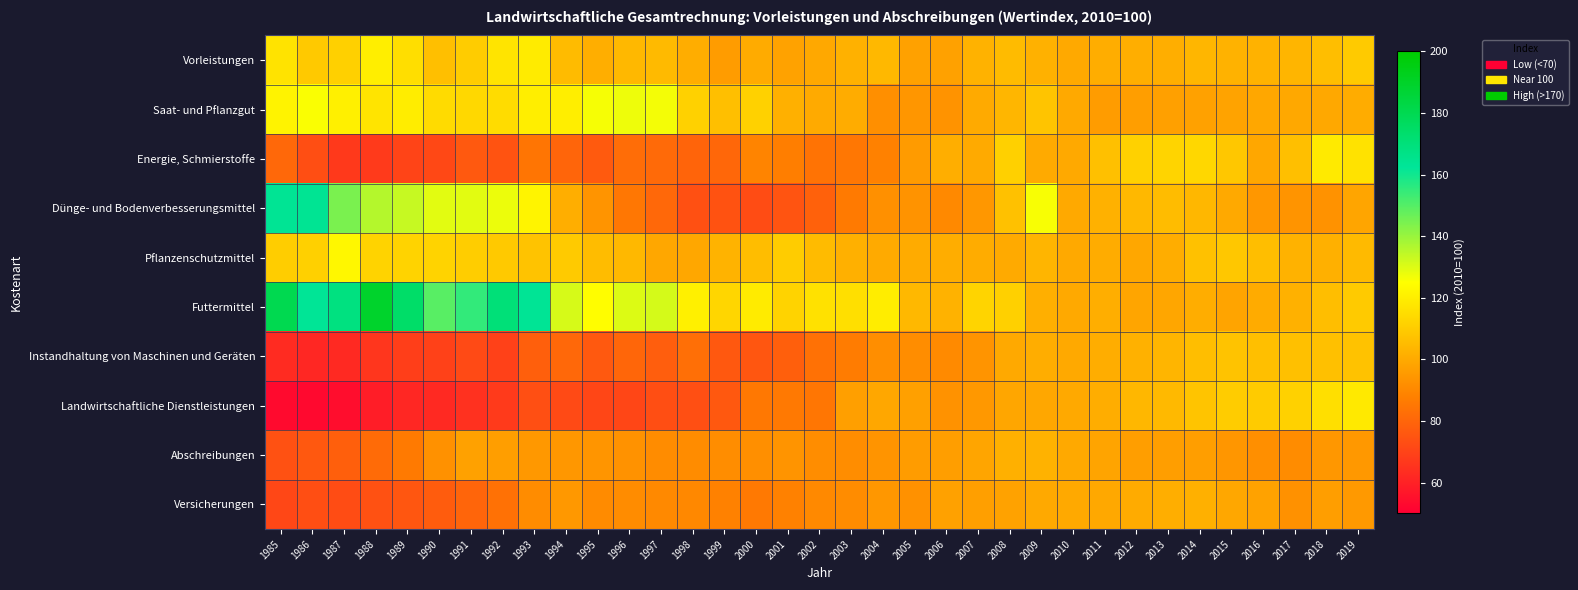

Count the number of data series in this chart.

10